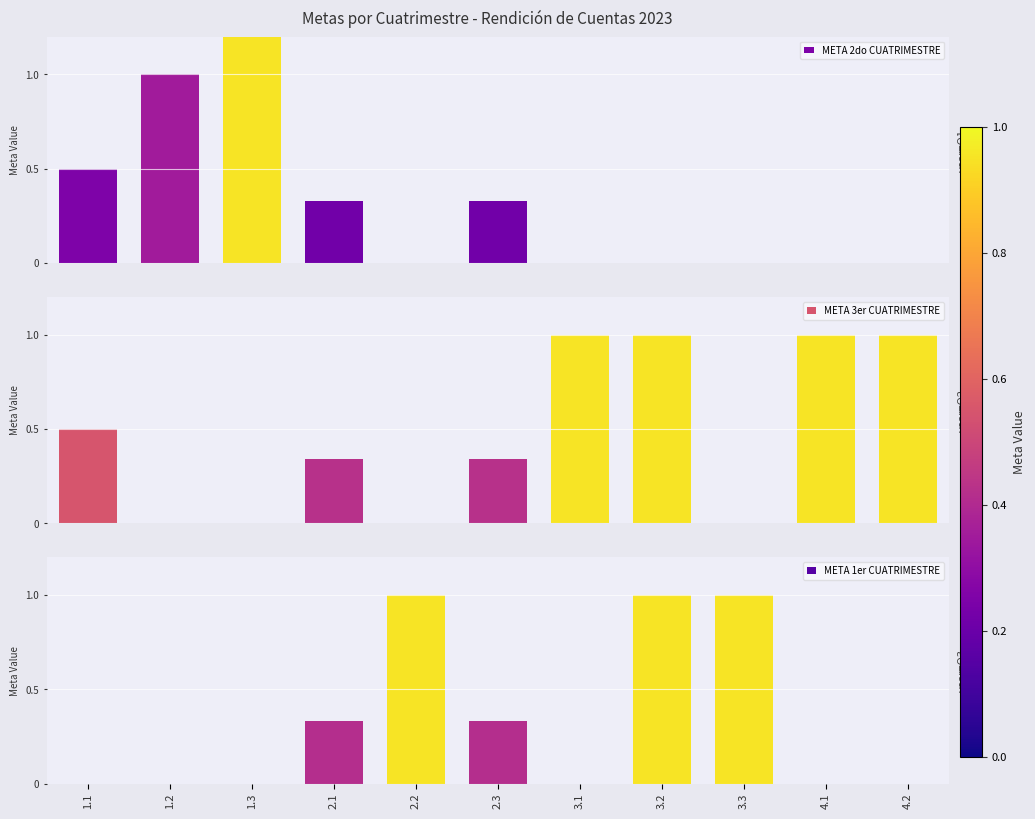

What is the total value across all series at 3.2?

2.0